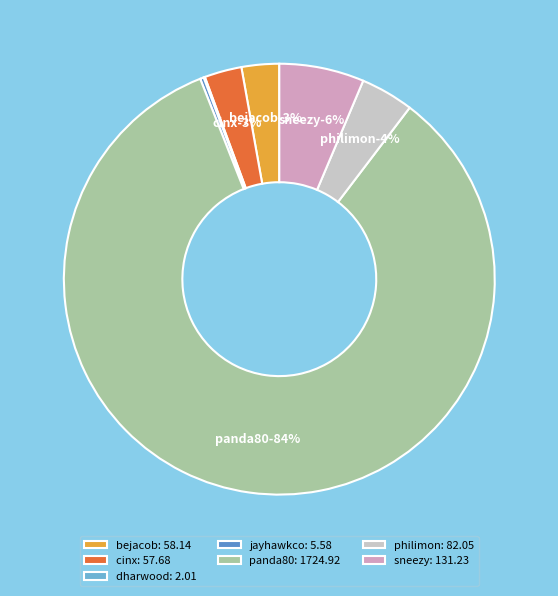

Is panda80 the majority of the pie?

Yes